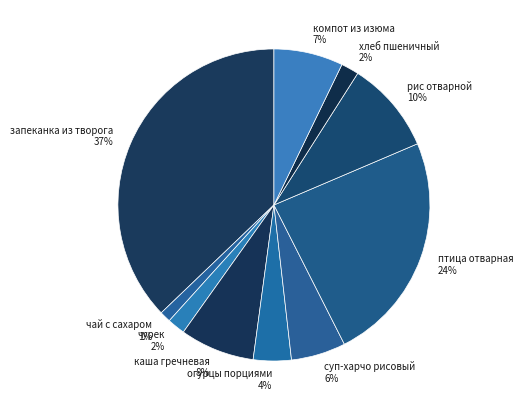

Does суп-харчо рисовый represent more than half of the total?

No